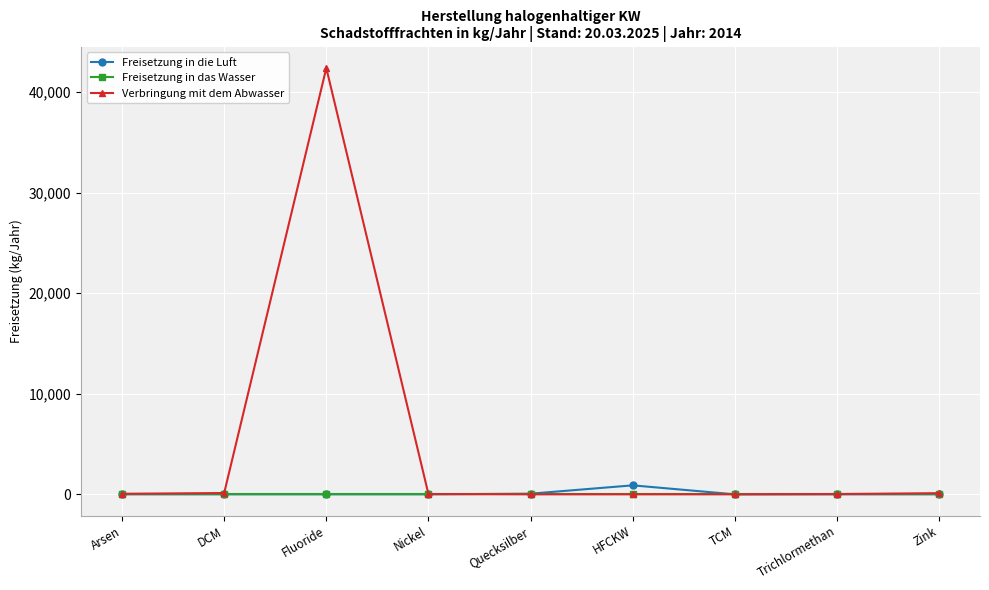

What is the spread (max minus min) of values at Arsen?

54